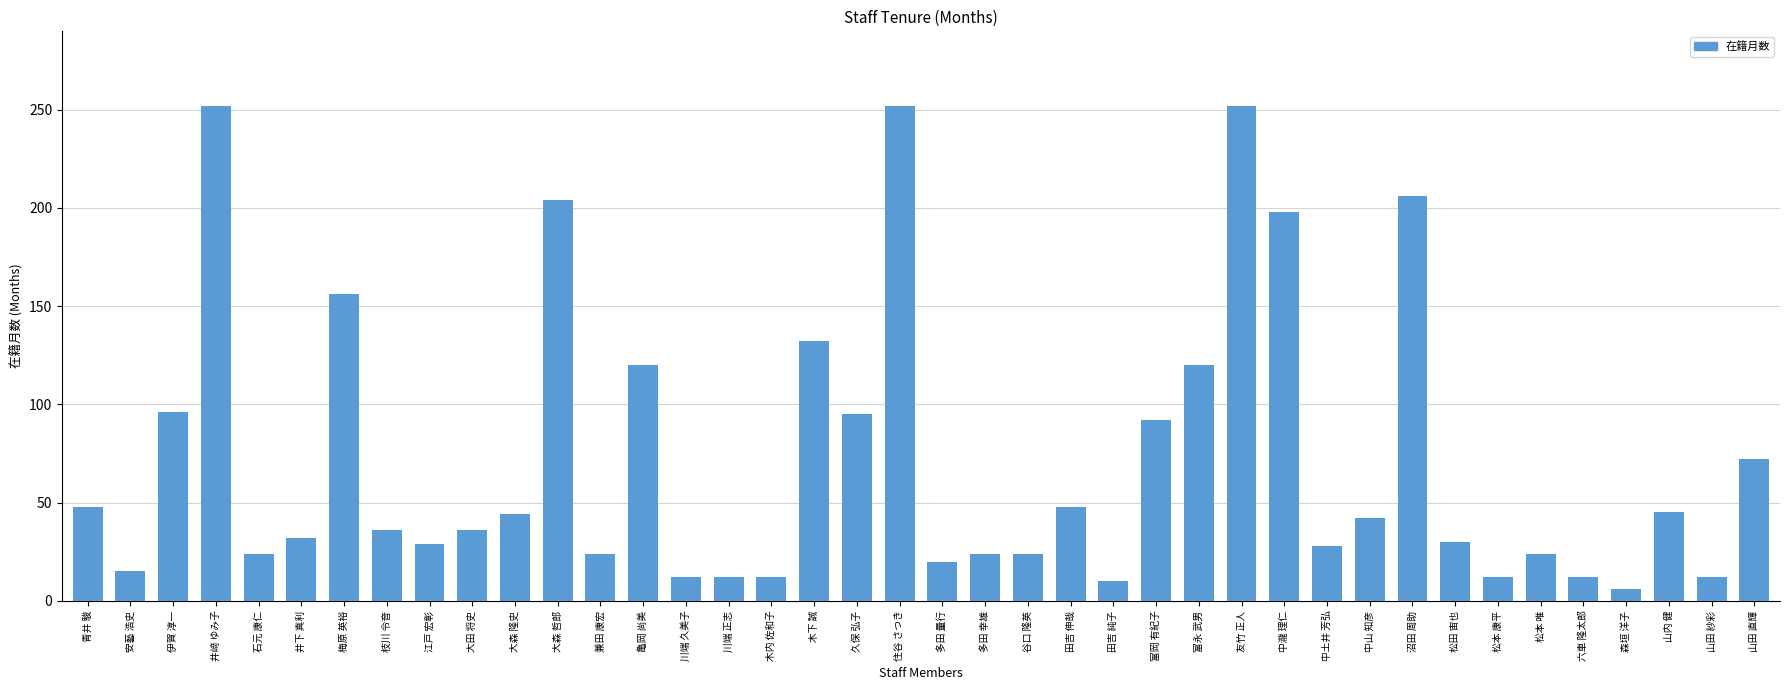

What is the difference between the maximum and second lowest values?

242